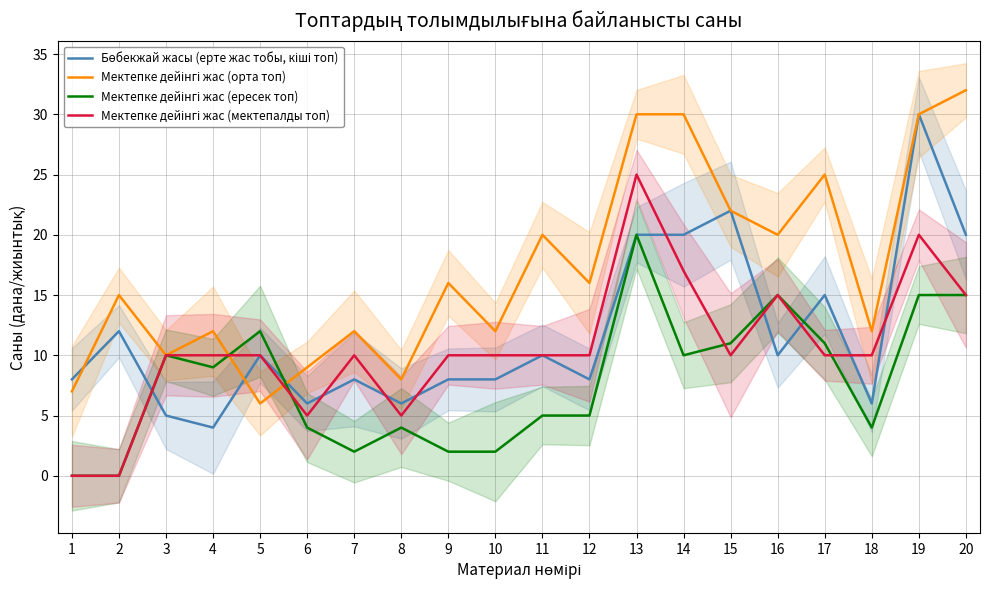

Reading right to left, what are all the values shown in this chart?

Бөбекжай жасы (ерте жас тобы, кіші топ): 20=20	19=30	18=6	17=15	16=10	15=22	14=20	13=20	12=8	11=10	10=8	9=8	8=6	7=8	6=6	5=10	4=4	3=5	2=12	1=8
Мектепке дейінгі жас (орта топ): 20=32	19=30	18=12	17=25	16=20	15=22	14=30	13=30	12=16	11=20	10=12	9=16	8=8	7=12	6=9	5=6	4=12	3=10	2=15	1=7
Мектепке дейінгі жас (ересек топ): 20=15	19=15	18=4	17=11	16=15	15=11	14=10	13=20	12=5	11=5	10=2	9=2	8=4	7=2	6=4	5=12	4=9	3=10	2=0	1=0
Мектепке дейінгі жас (мектепалды топ): 20=15	19=20	18=10	17=10	16=15	15=10	14=17	13=25	12=10	11=10	10=10	9=10	8=5	7=10	6=5	5=10	4=10	3=10	2=0	1=0